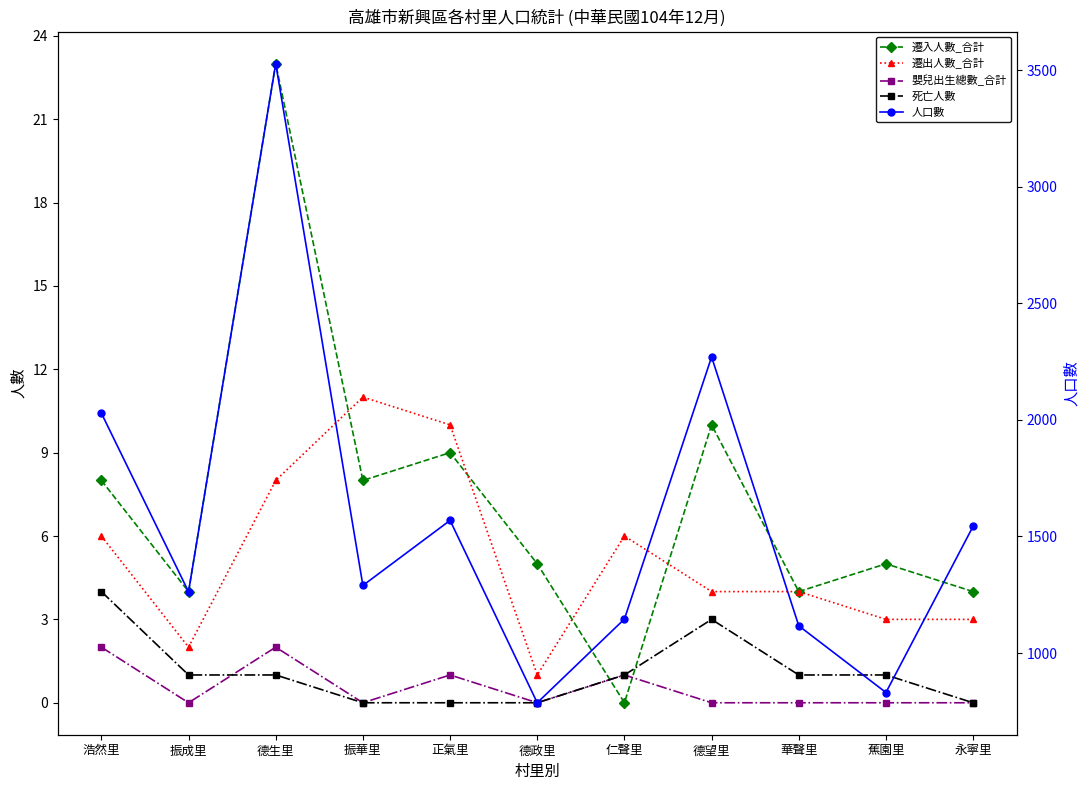

Which series changed the most between 德望里 and 蕉園里?

人口數